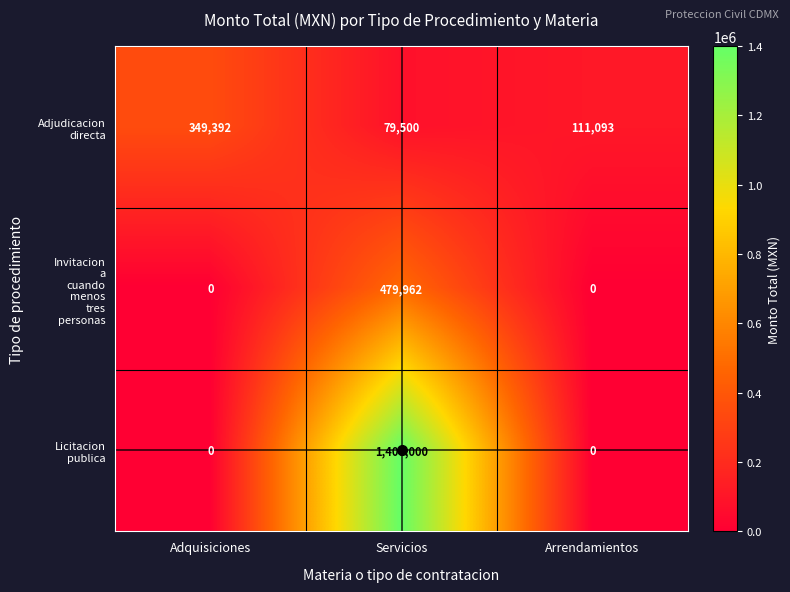

What is the difference between the highest and lowest values at Servicios?

1320500